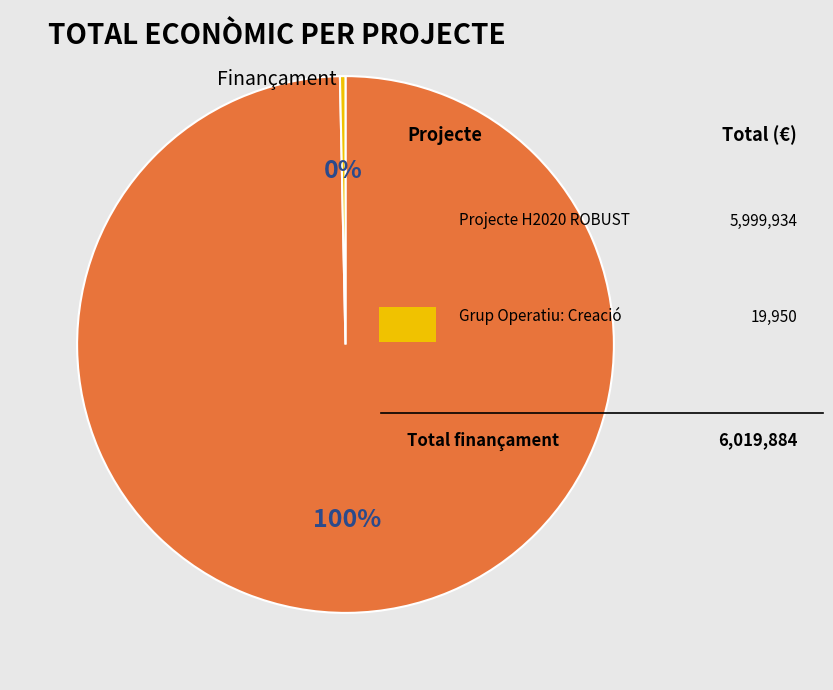

Is there any slice that represents more than half of the pie?

Yes